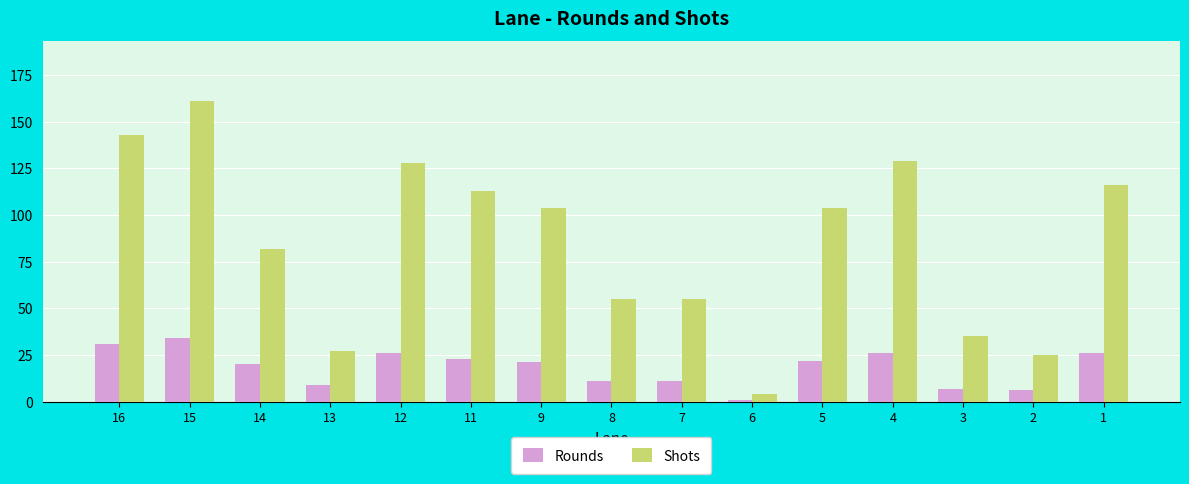

What is the average value of the Shots series?

85